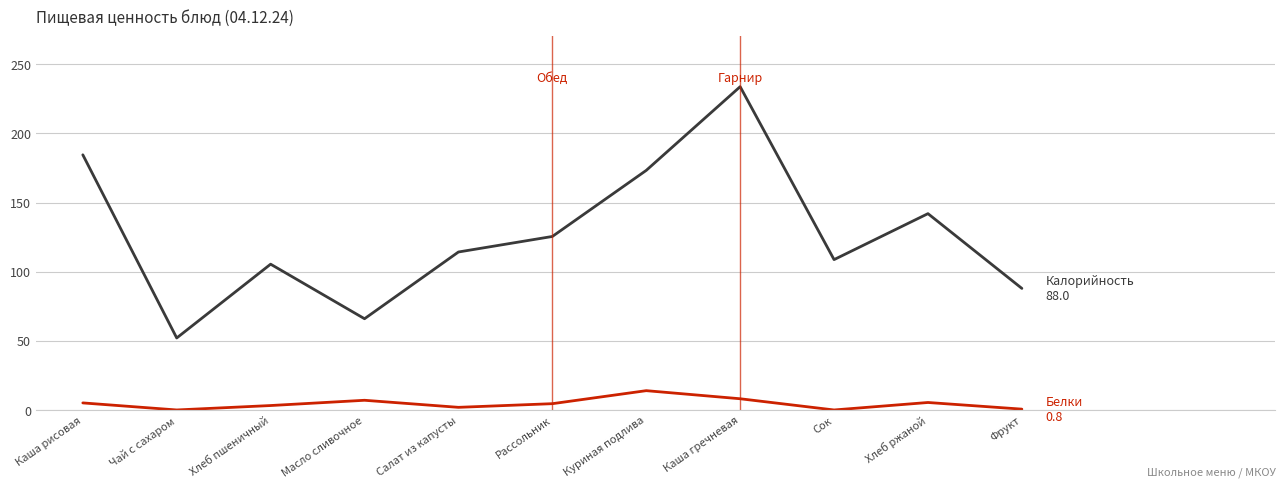

At which category is the sum across all series the highest?

Каша гречневая